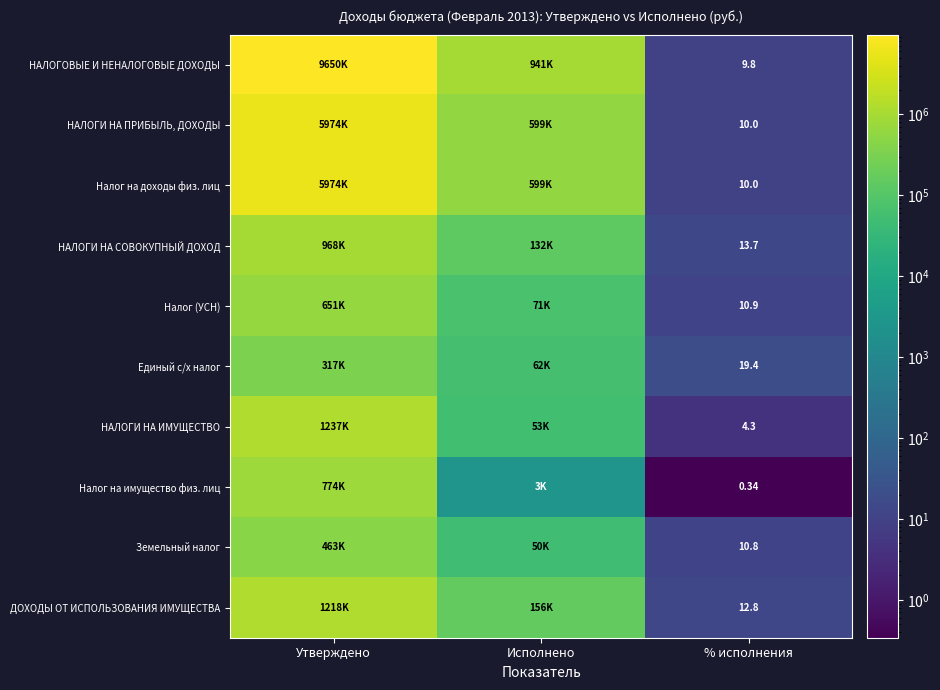

At which category does the chart reach its minimum across all series?

% исполнения